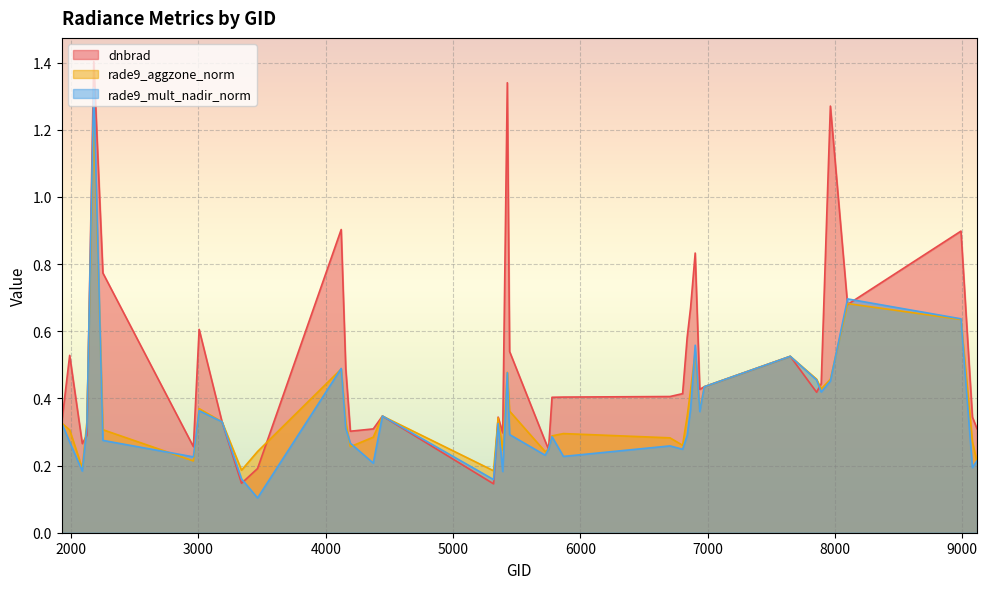

True or false: rade9_aggzone_norm and rade9_mult_nadir_norm cross at least once.

True